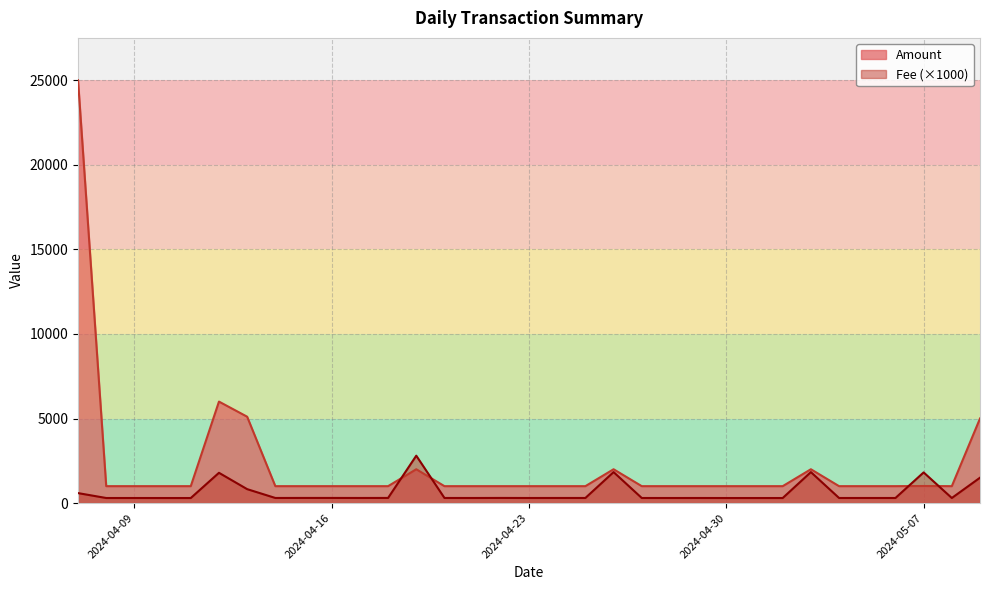

In Amount, how many points are lower than both neighbors (excluding endpoints)?

1